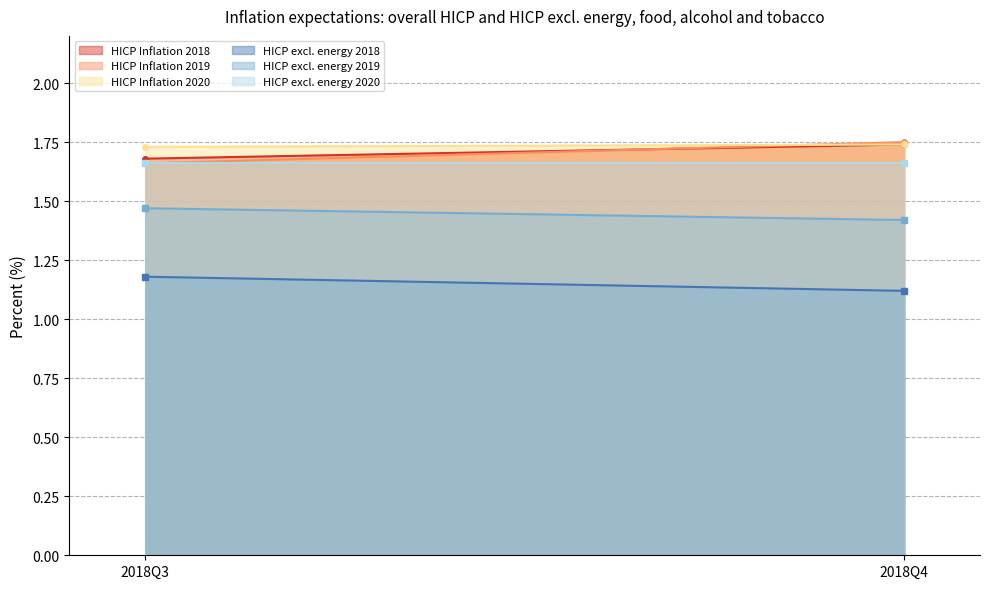

At which label does HICP Inflation 2019 reach its peak?

2018Q4